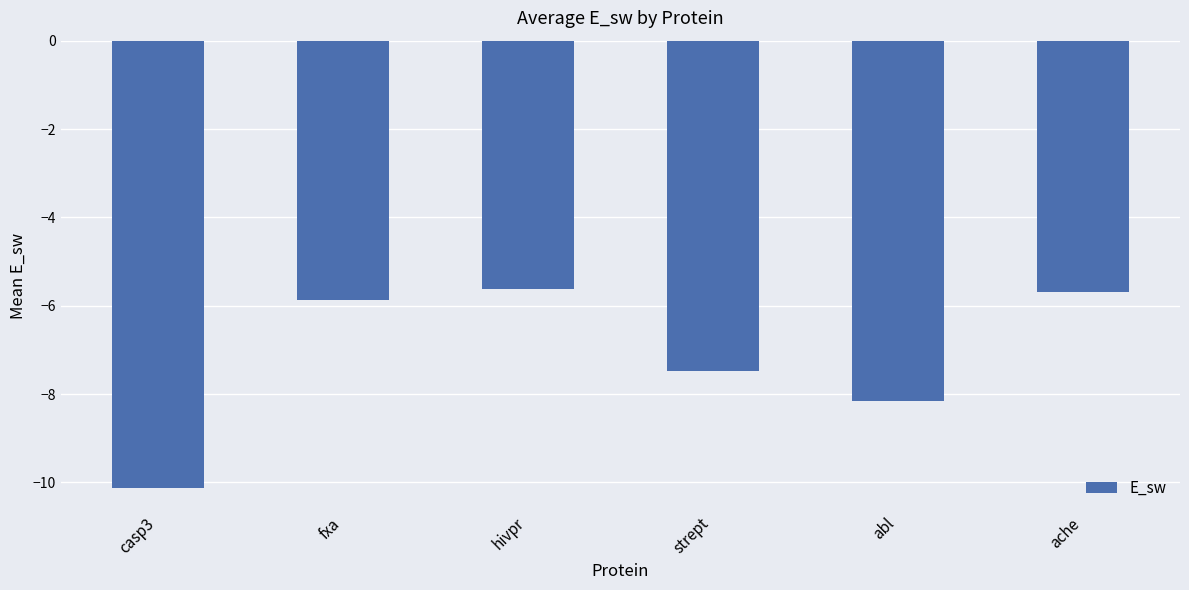

Reading left to right, extract all data points from this chart.

-10.1	-5.9	-5.6	-7.5	-8.2	-5.7